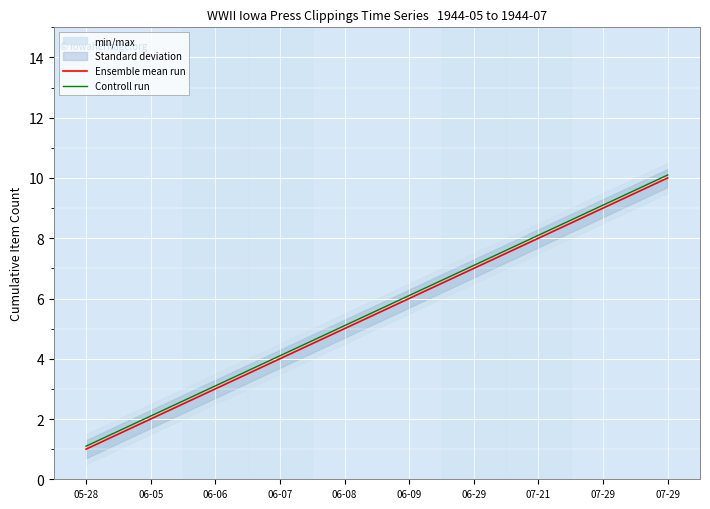

True or false: Ensemble mean run and Controll run intersect in this chart.

False